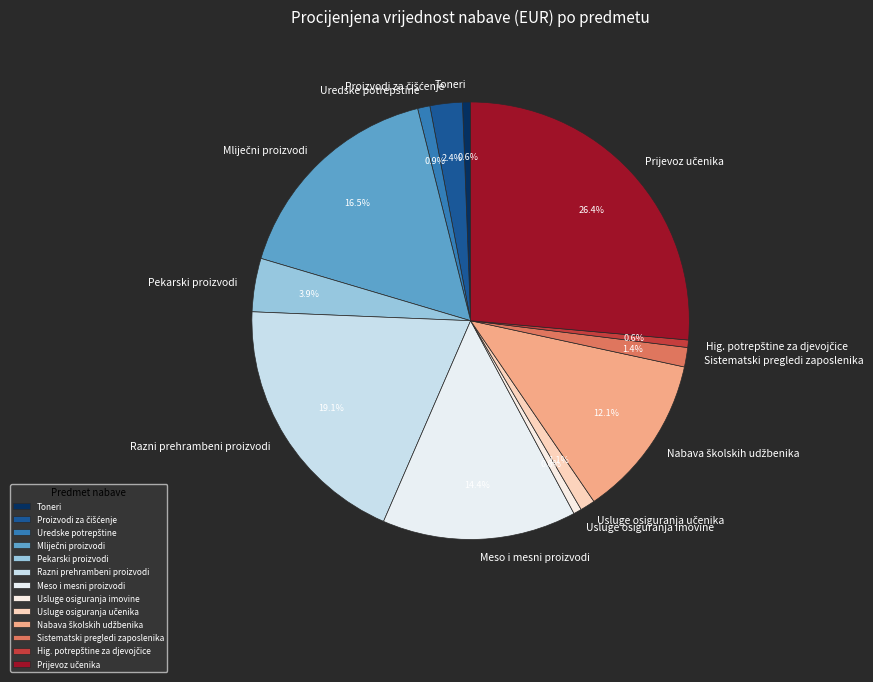

What percentage is the Toneri slice, to the nearest percent?

1%